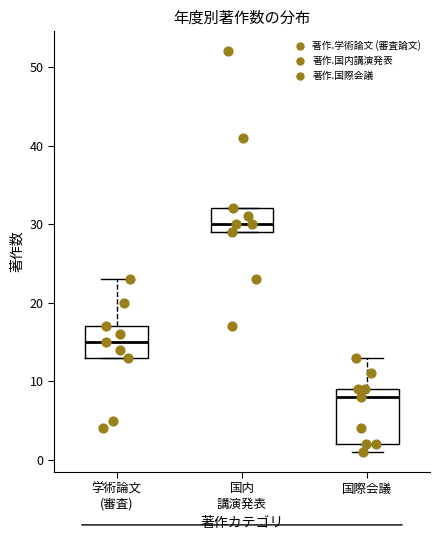

Which box's median line is the highest?

国内 講演発表